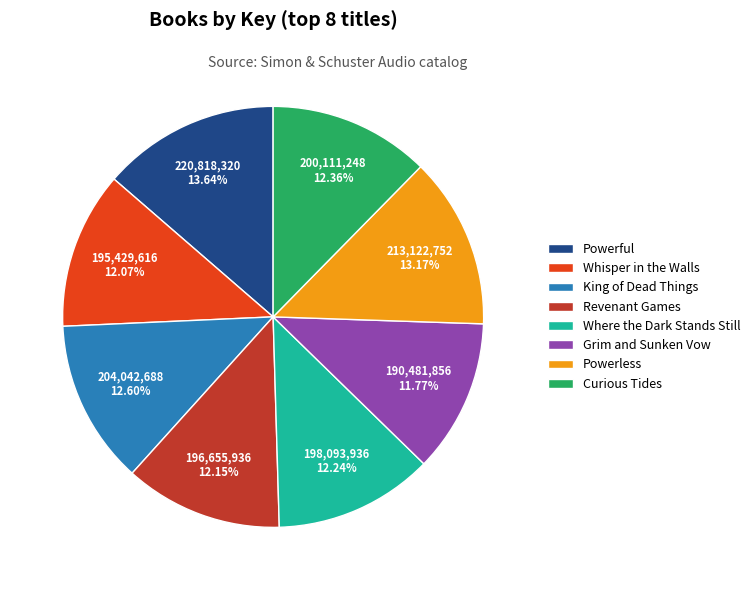

To the nearest percent, what percentage of the pie is Where the Dark Stands Still?

12%